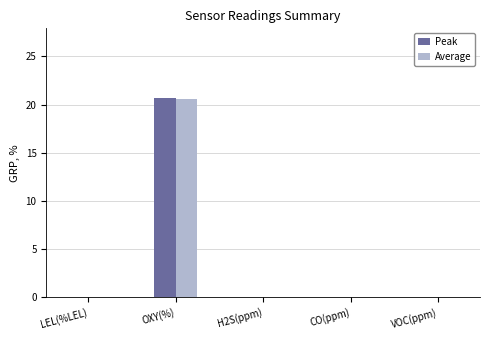

What is the total value across all series at OXY(%)?

41.3